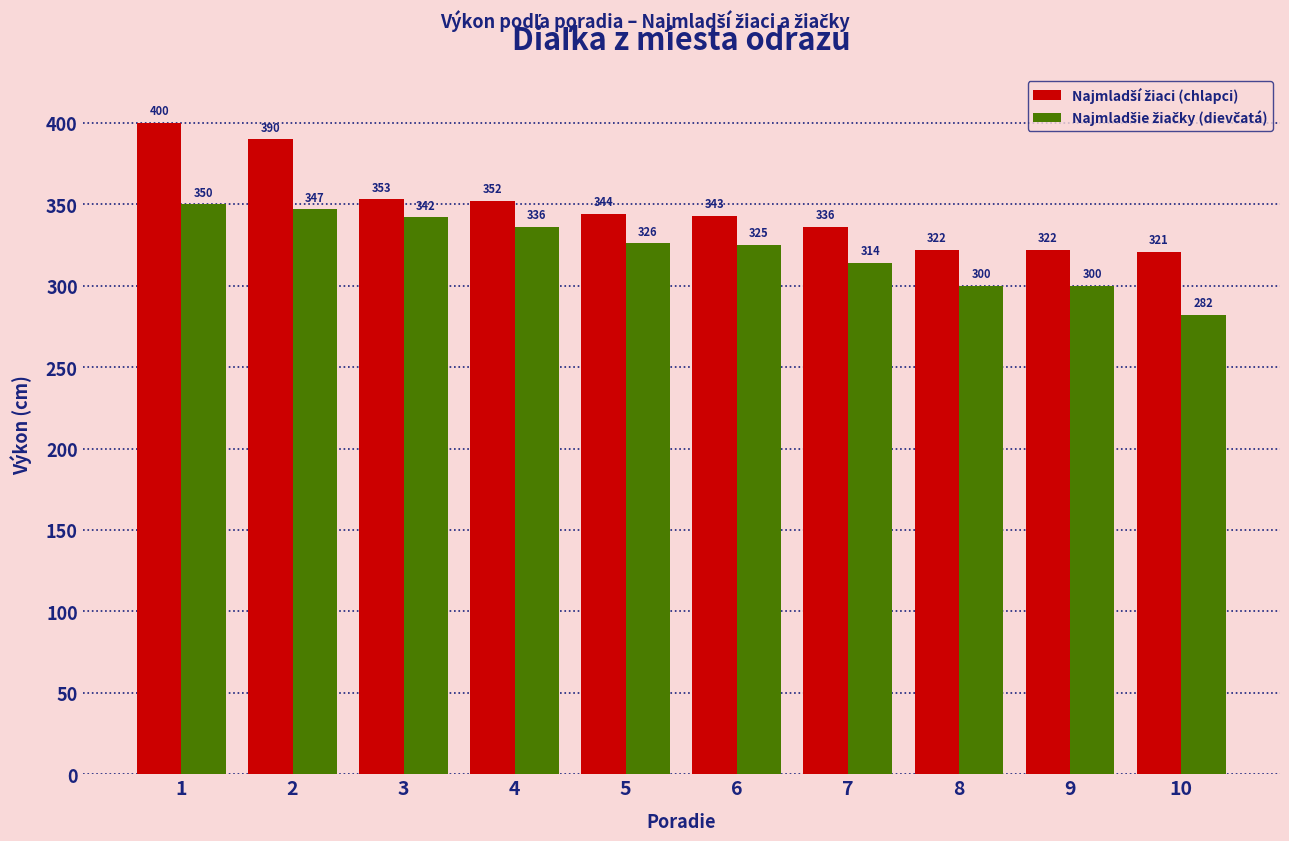

At which category does the chart reach its minimum across all series?

10